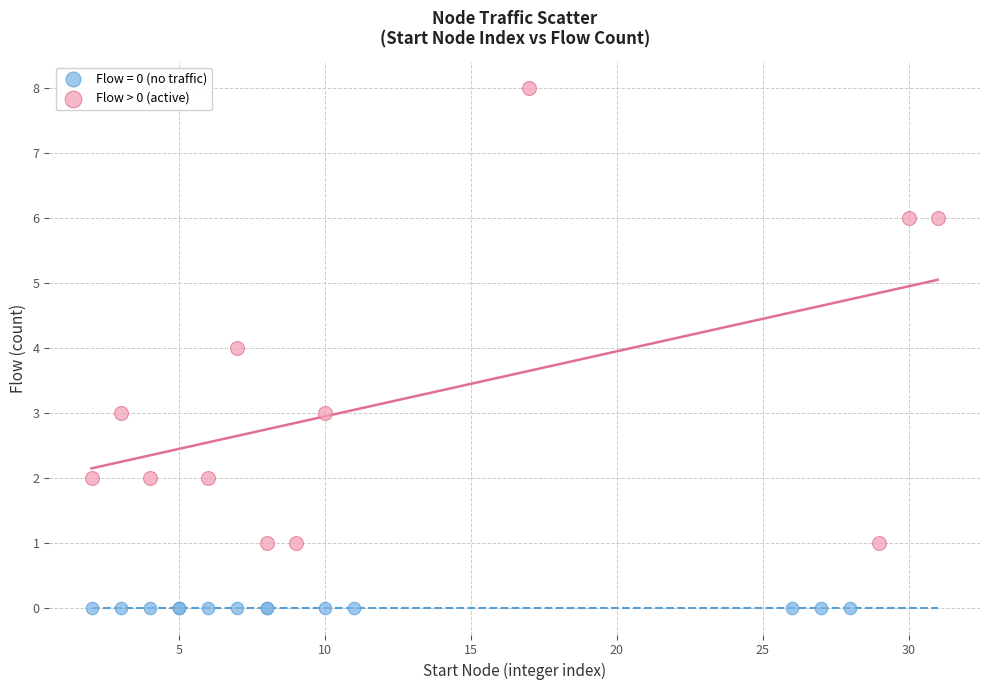

Which series reaches the maximum Y coordinate?

Flow > 0 (active)